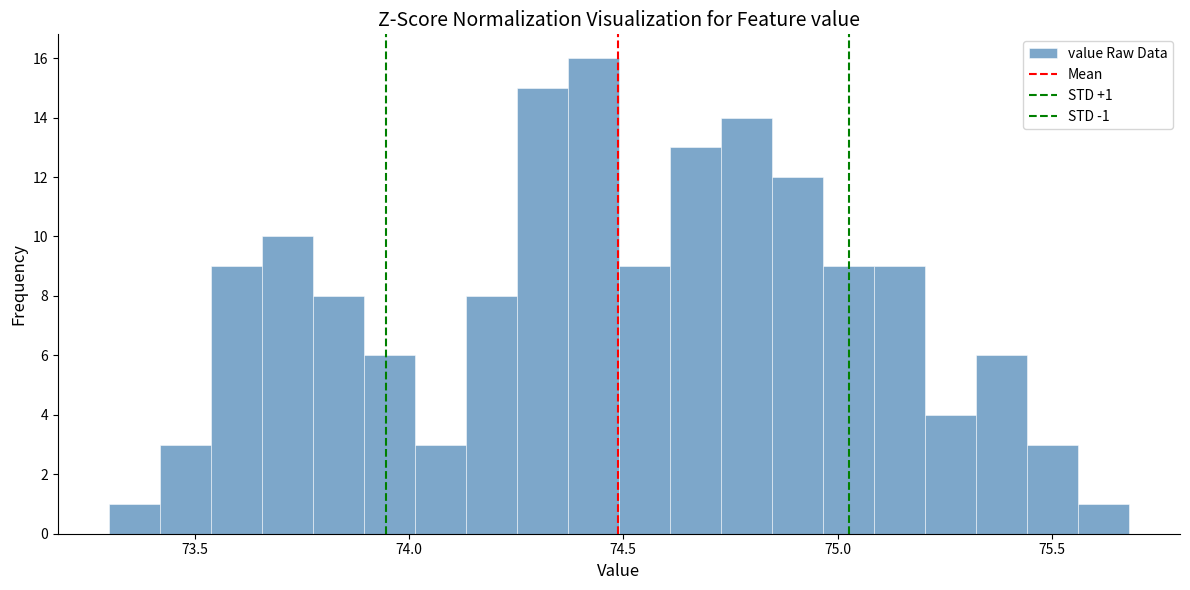

Read against the x-axis, roughly where is the centre of the tallest bar?

74.45